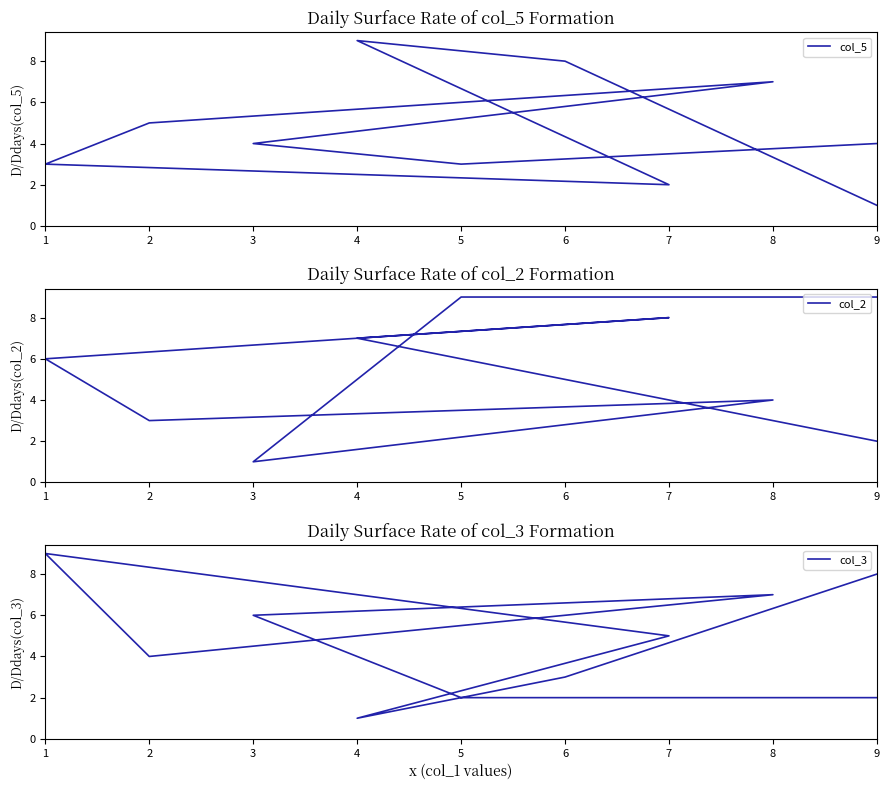

What is the sum of all col_2 values?

54